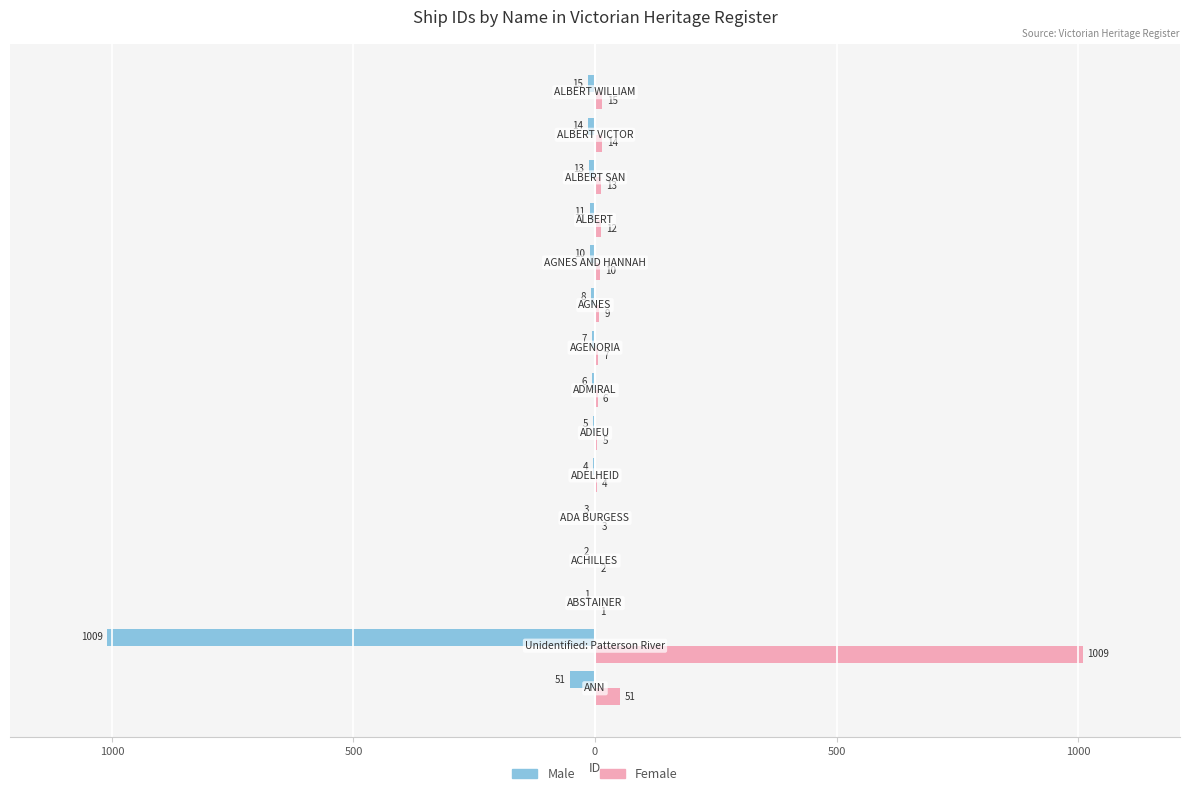

What are all the series names shown in the legend?

Male, Female